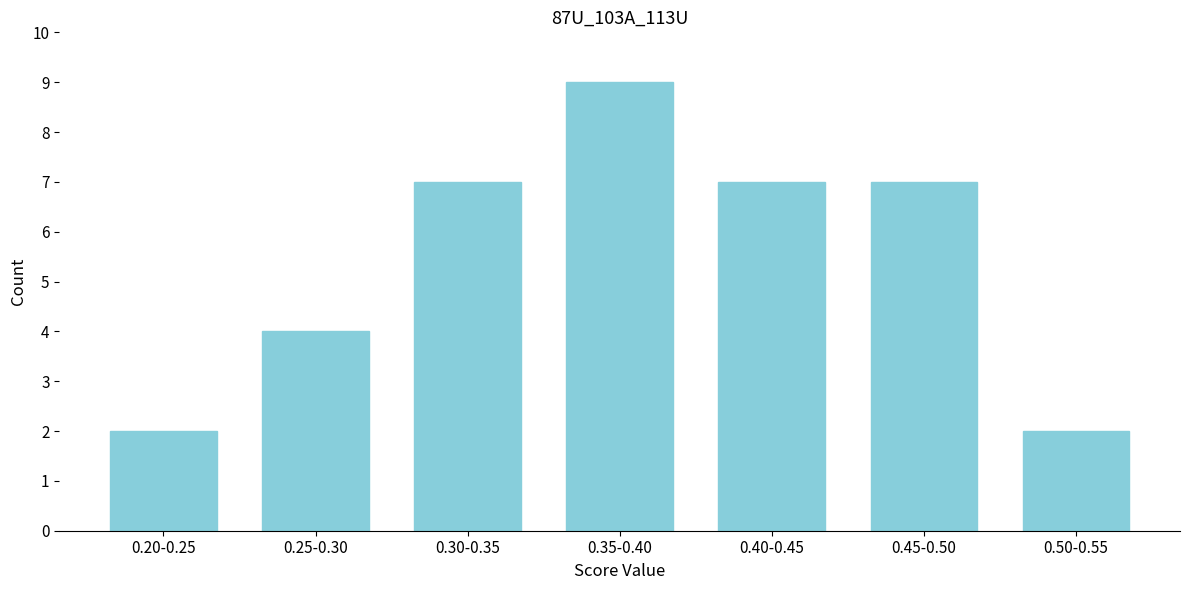

Reading left to right, what are all the values shown in this chart?

2	4	7	9	7	7	2